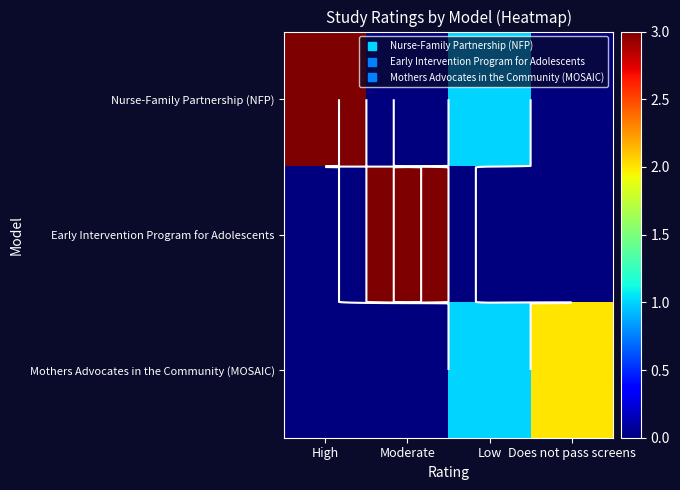

What is the spread (max minus min) of values at High?

3